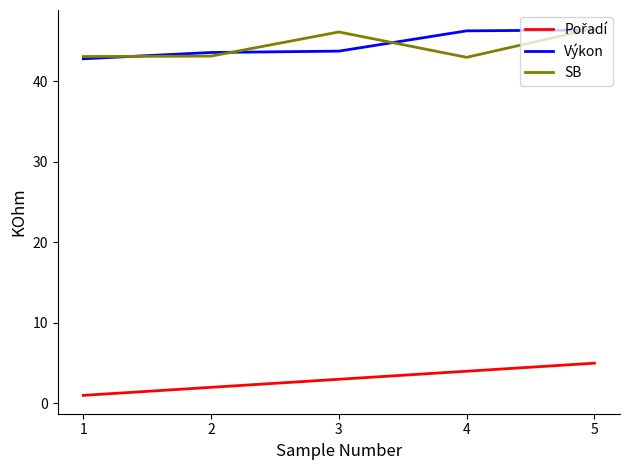

What is the lowest value of the SB series?

43.0